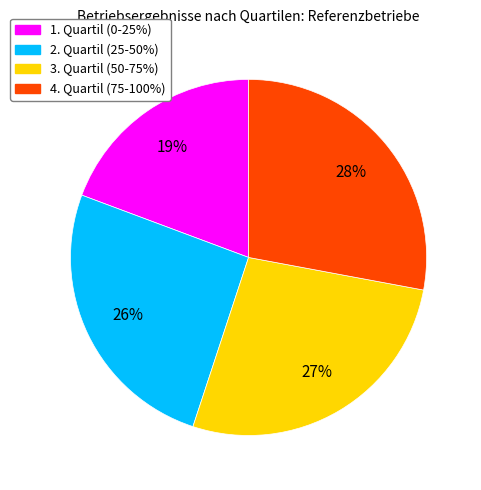

Rank the categories by value from lowest to highest.

1. Quartil (0-25%), 2. Quartil (25-50%), 3. Quartil (50-75%), 4. Quartil (75-100%)